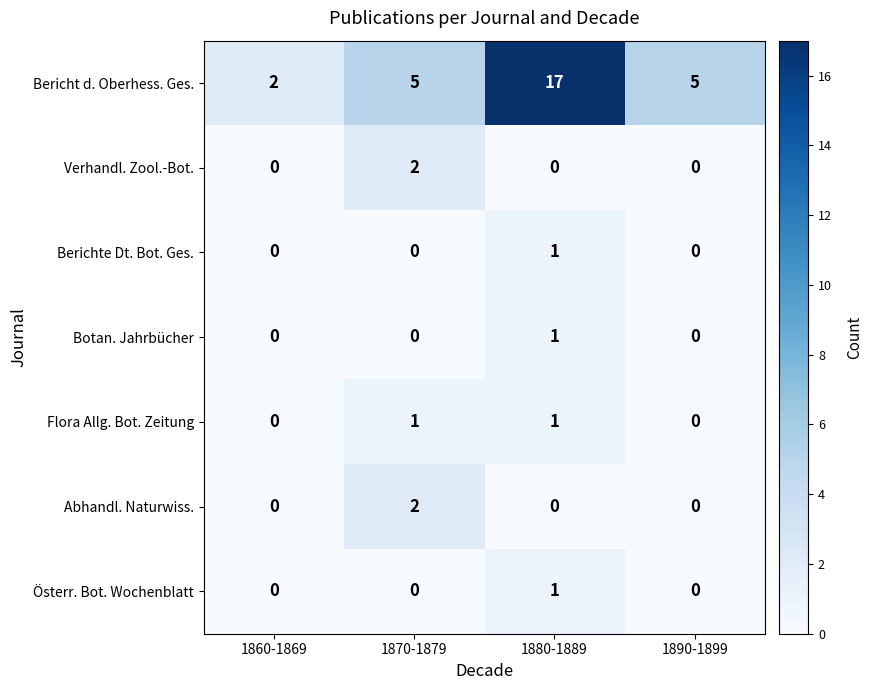

What is the difference between the second highest and minimum values in the Bericht d. Oberhess. Ges. series?

3